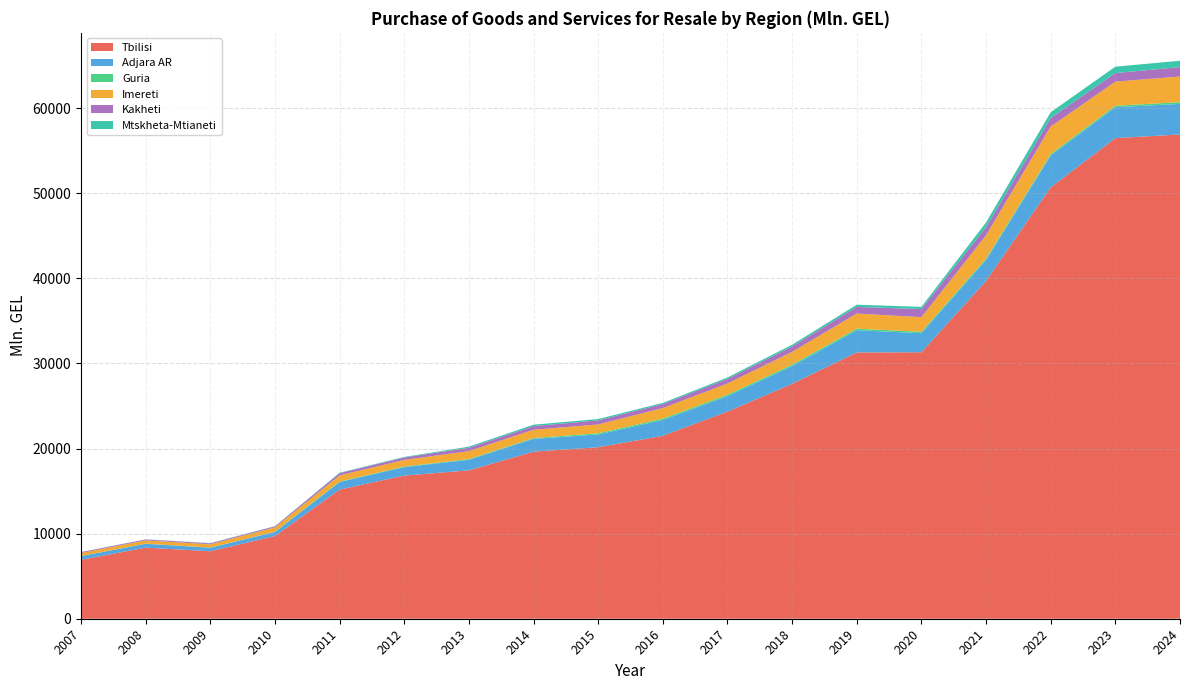

Reading left to right, what are all the values shown in this chart?

Tbilisi: 2007=6920.2	2008=8355.1	2009=7932.2	2010=9715.4	2011=15177.8	2012=16822.8	2013=17439.6	2014=19630.4	2015=20157.9	2016=21494.5	2017=24344.3	2018=27602.5	2019=31296.6	2020=31316.9	2021=39707.5	2022=50699.9	2023=56482.2	2024=56912.3
Adjara AR: 2007=429.9	2008=452.0	2009=414.3	2010=481.2	2011=886.6	2012=996.2	2013=1241.1	2014=1513.0	2015=1495.5	2016=1864.9	2017=1822.8	2018=2086.9	2019=2615.0	2020=2235.8	2021=2452.1	2022=3748.6	2023=3632.3	2024=3593.1
Guria: 2007=15.8	2008=18.1	2009=11.9	2010=30.3	2011=63.1	2012=65.9	2013=81.0	2014=86.5	2015=146.2	2016=159.2	2017=164.5	2018=175.3	2019=179.9	2020=171.1	2021=169.0	2022=167.0	2023=178.5	2024=206.8
Imereti: 2007=363.0	2008=384.8	2009=392.7	2010=508.0	2011=723.1	2012=777.3	2013=937.6	2014=978.1	2015=1031.2	2016=1240.0	2017=1319.0	2018=1501.8	2019=1777.1	2020=1713.2	2021=2744.4	2022=3230.8	2023=2826.1	2024=3014.8
Kakheti: 2007=98.5	2008=106.1	2009=110.1	2010=117.6	2011=256.8	2012=289.5	2013=389.9	2014=428.6	2015=480.0	2016=478.6	2017=534.0	2018=629.6	2019=773.7	2020=956.2	2021=946.2	2022=1000.6	2023=1007.9	2024=1103.6
Mtskheta-Mtianeti: 2007=13.9	2008=14.5	2009=27.9	2010=27.9	2011=55.6	2012=64.0	2013=134.8	2014=168.5	2015=160.0	2016=134.6	2017=166.4	2018=207.3	2019=263.6	2020=259.4	2021=559.1	2022=677.5	2023=754.2	2024=745.3